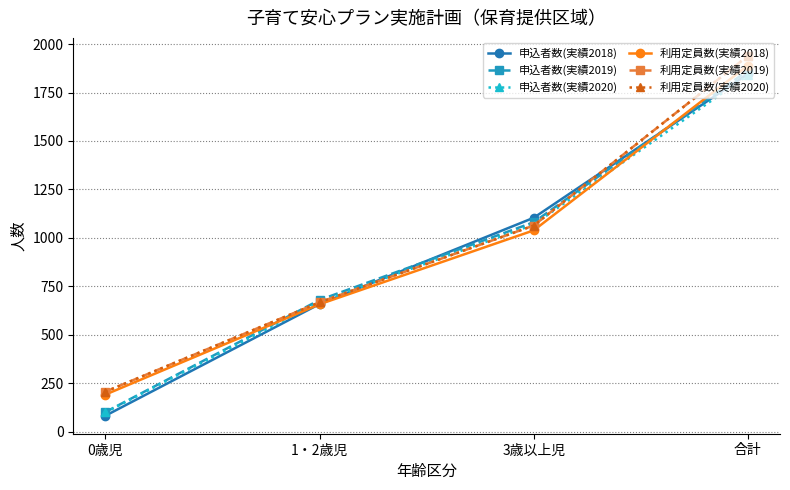

What is the highest value of the 申込者数(実績2020) series?

1839